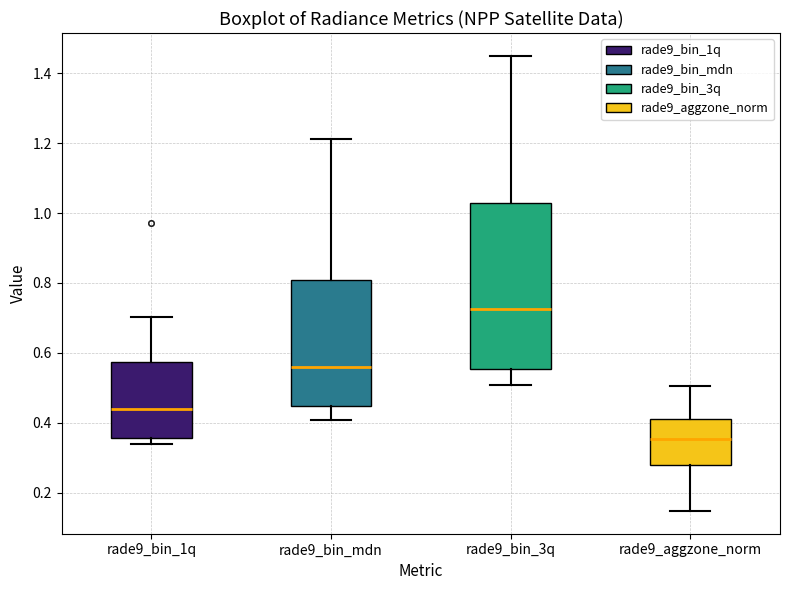

Which box is the tallest, from its lower edge to its upper edge?

rade9_bin_3q